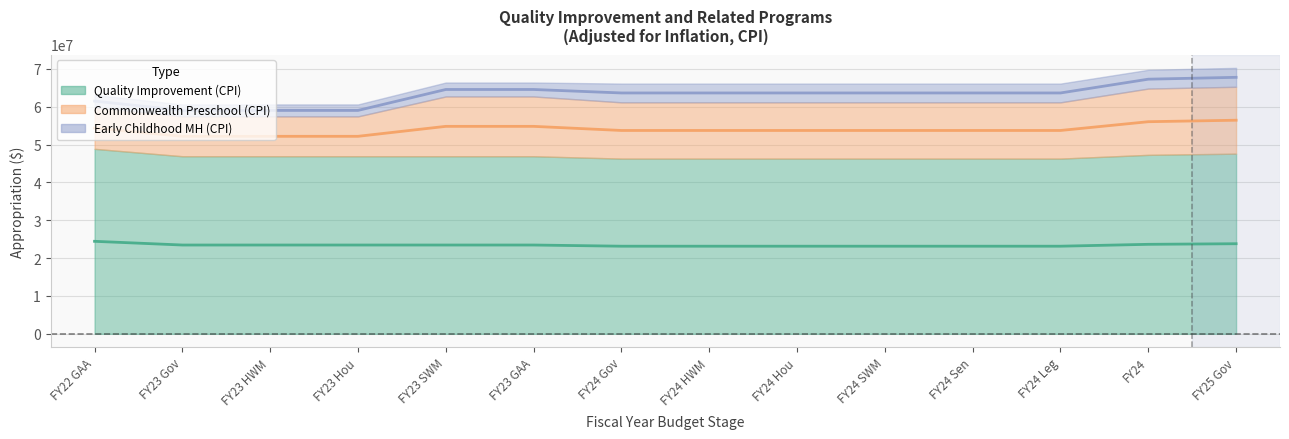

What is the lowest value of the Quality Improvement (CPI) series?

46296912